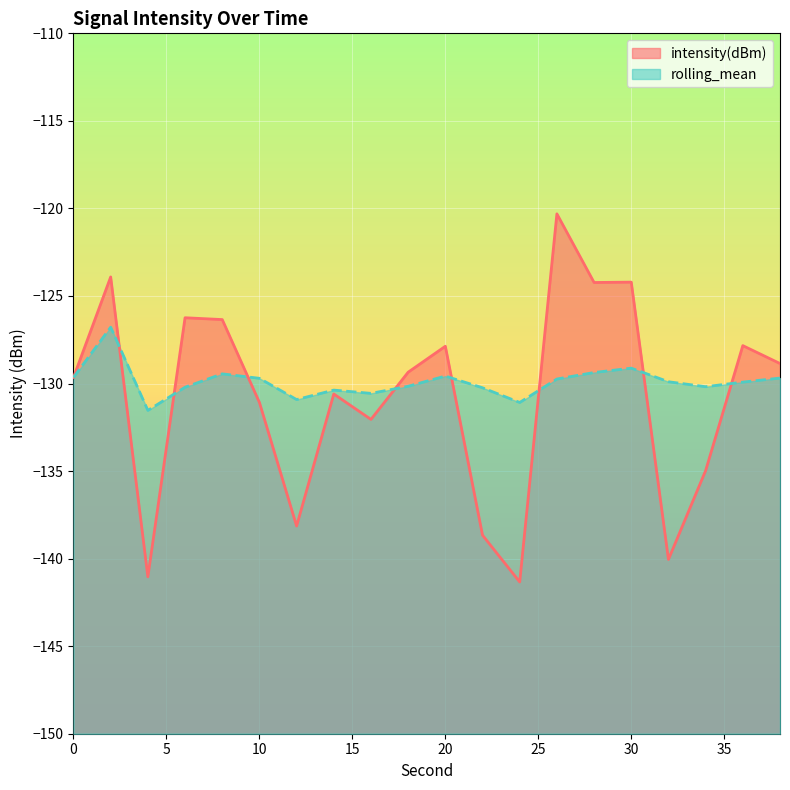

What is the difference between the maximum and second lowest values in the rolling_mean series?

4.3